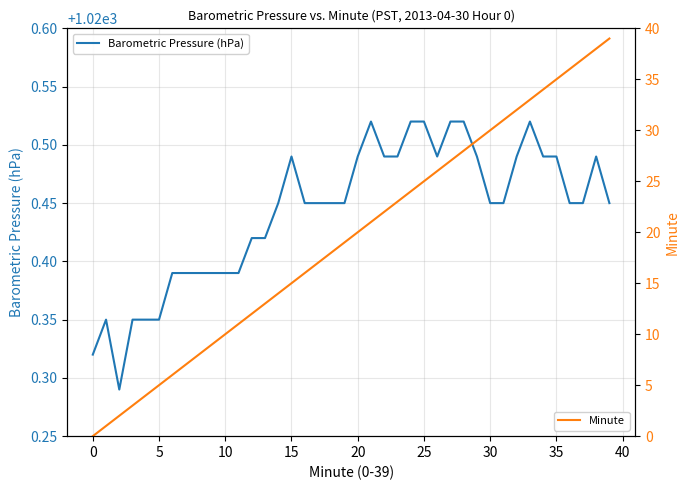

What are all the series names shown in the legend?

Barometric Pressure (hPa), Minute